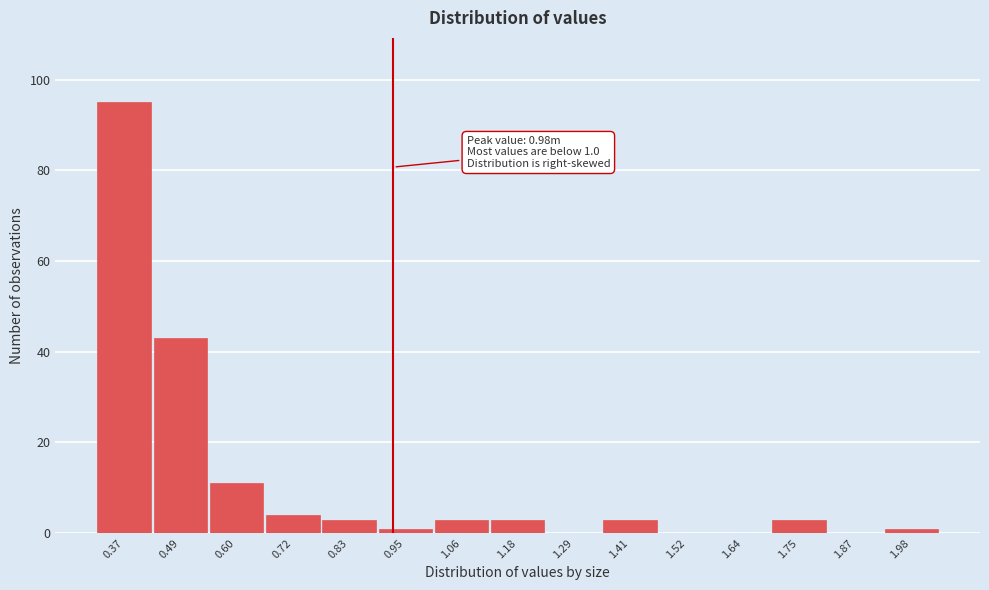

Reading left to right, list all the values displayed in this chart.

0.37=95	0.49=43	0.60=11	0.72=4	0.83=3	0.95=1	1.06=3	1.18=3	1.29=0	1.41=3	1.52=0	1.64=0	1.75=3	1.87=0	1.98=1